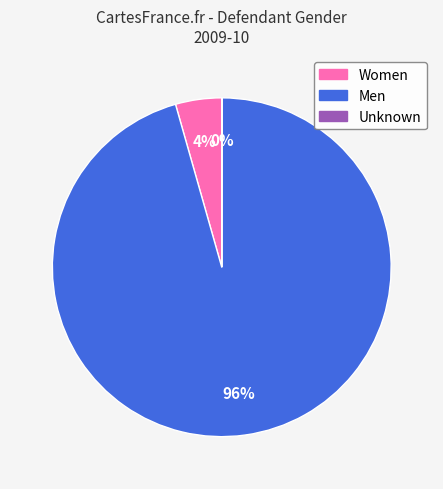

The Women slice represents 4% of the pie. True or false?

True